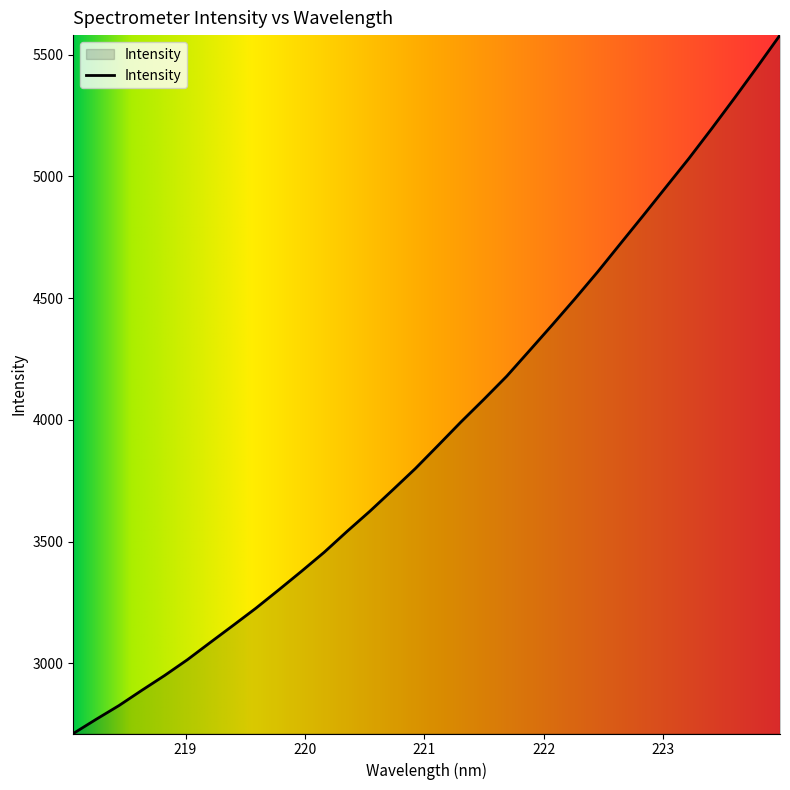

What is the maximum value shown in the chart?

5580.8